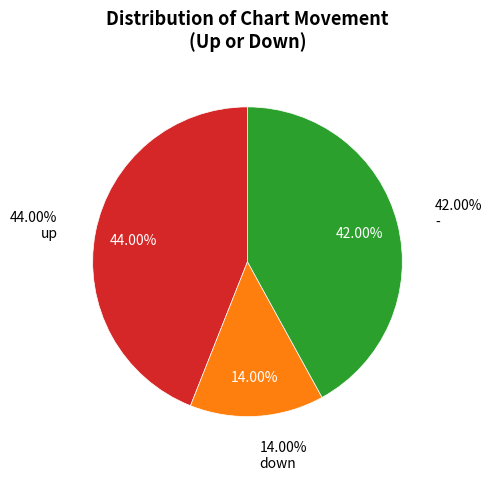

Which category has the smallest portion of the pie?

down